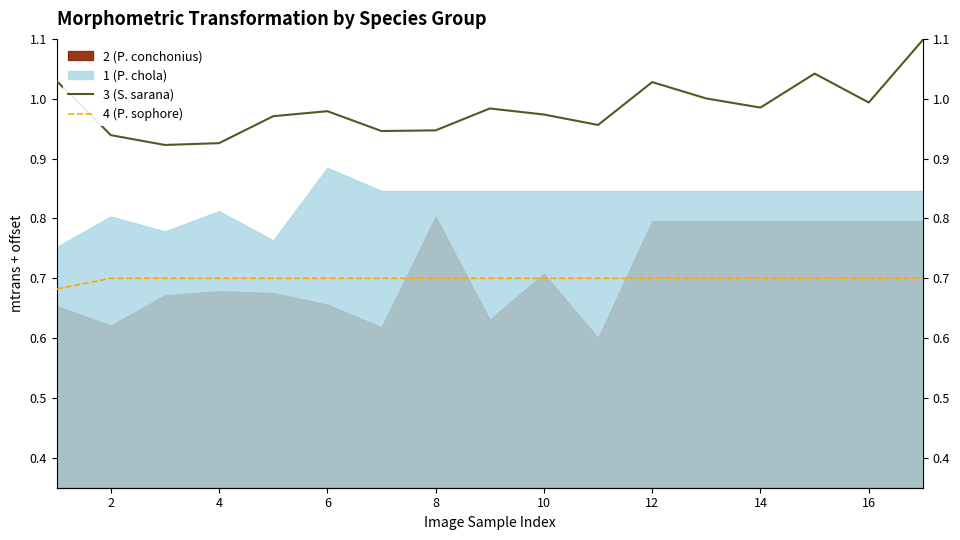

True or false: 3 (S. sarana) has a value of 0.2 at 16.

False